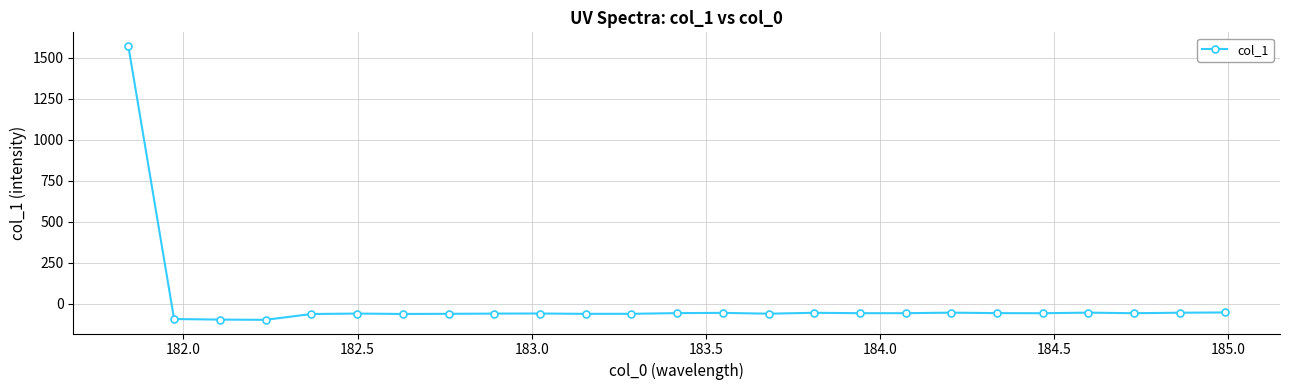

What is the minimum value shown in the chart?

-96.6